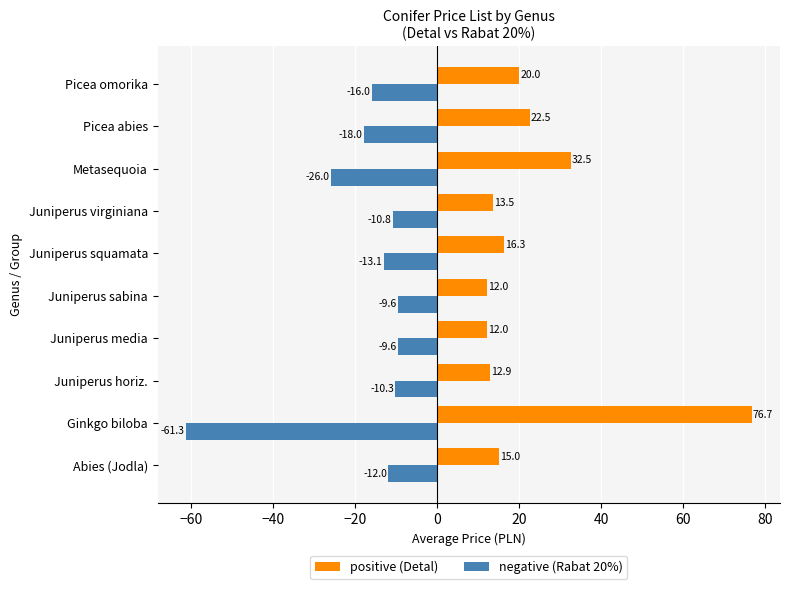

Which series changed the most between Juniperus horiz. and Picea omorika?

positive (Detal)